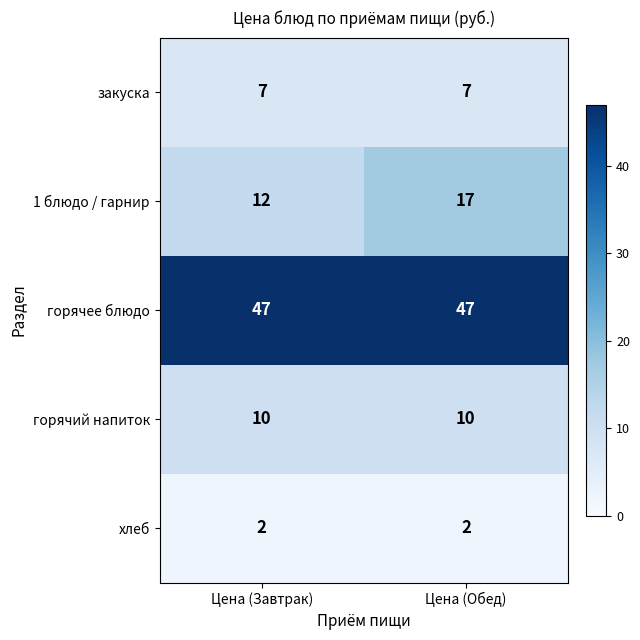

Reading left to right, list all the values displayed in this chart.

закуска: Цена (Завтрак)=7	Цена (Обед)=7
1 блюдо / гарнир: Цена (Завтрак)=12	Цена (Обед)=17
горячее блюдо: Цена (Завтрак)=47	Цена (Обед)=47
горячий напиток: Цена (Завтрак)=10	Цена (Обед)=10
хлеб: Цена (Завтрак)=2	Цена (Обед)=2